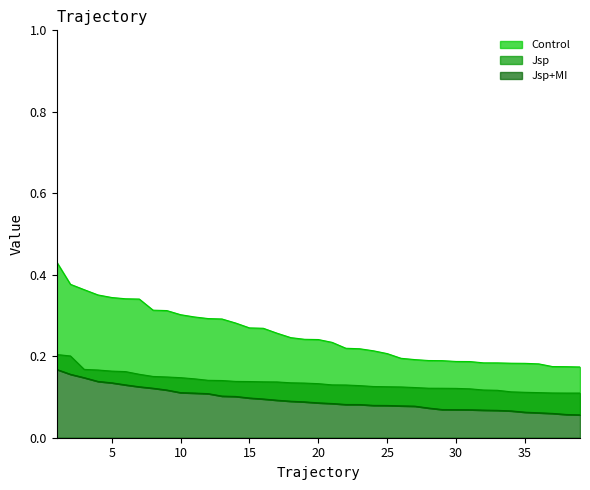

The value of Control at 14 is 0.2. True or false?

False